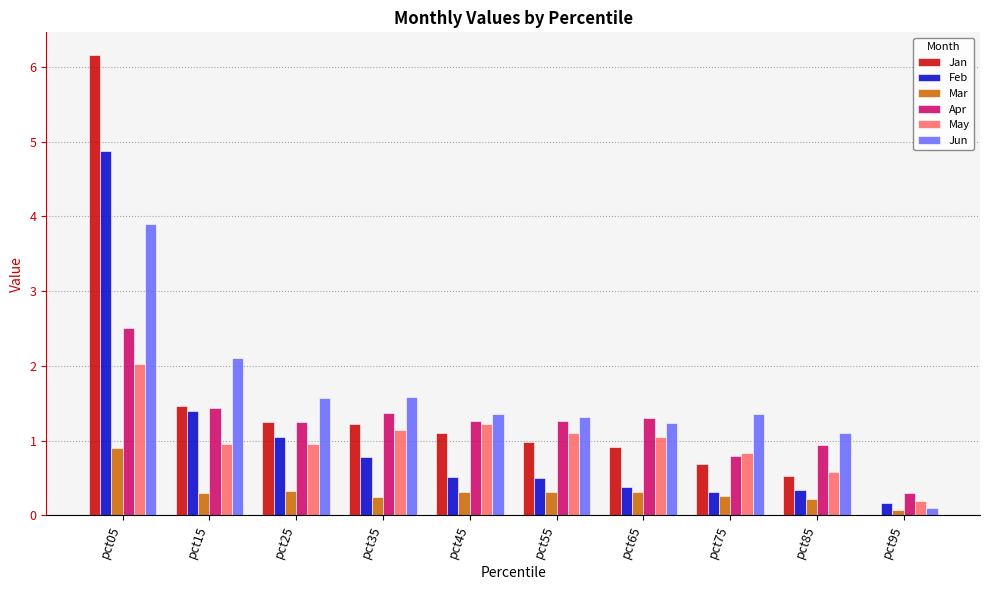

Does the chart contain stacked bars?

No